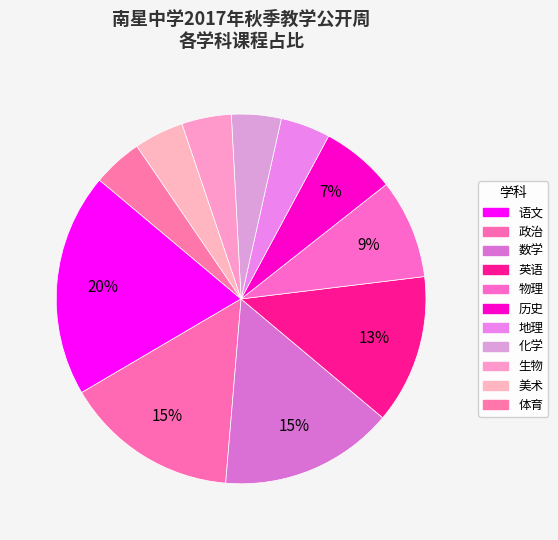

To the nearest percent, what percentage of the pie is 化学?

4%